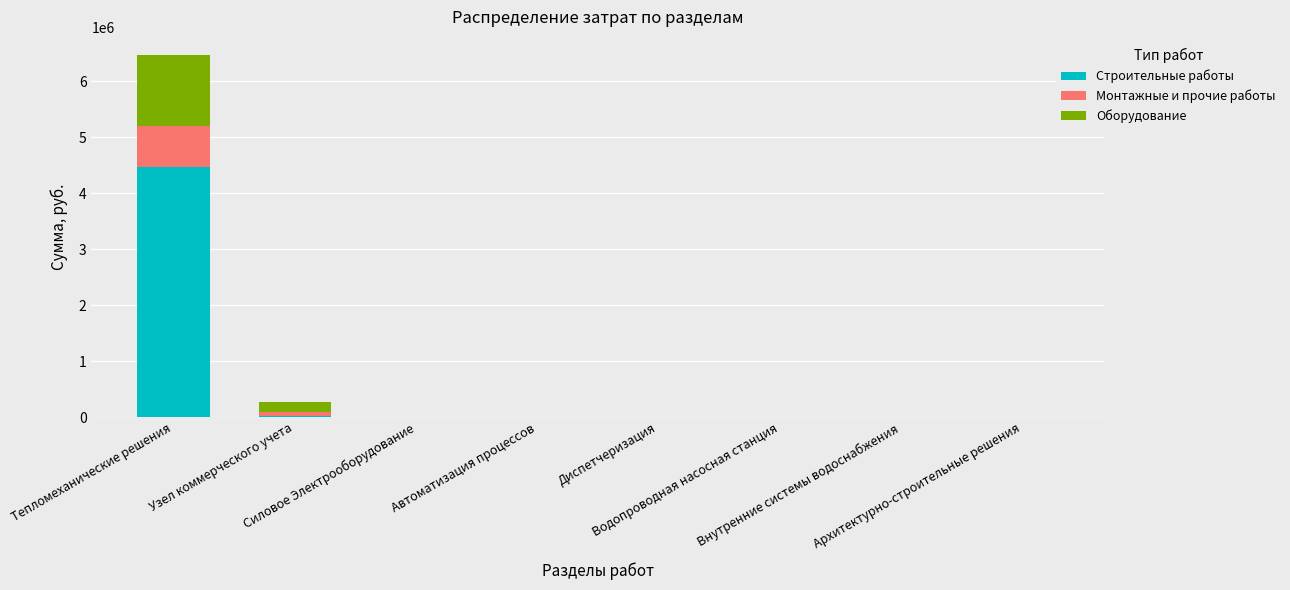

What are all the series names shown in the legend?

Строительные работы, Монтажные и прочие работы, Оборудование